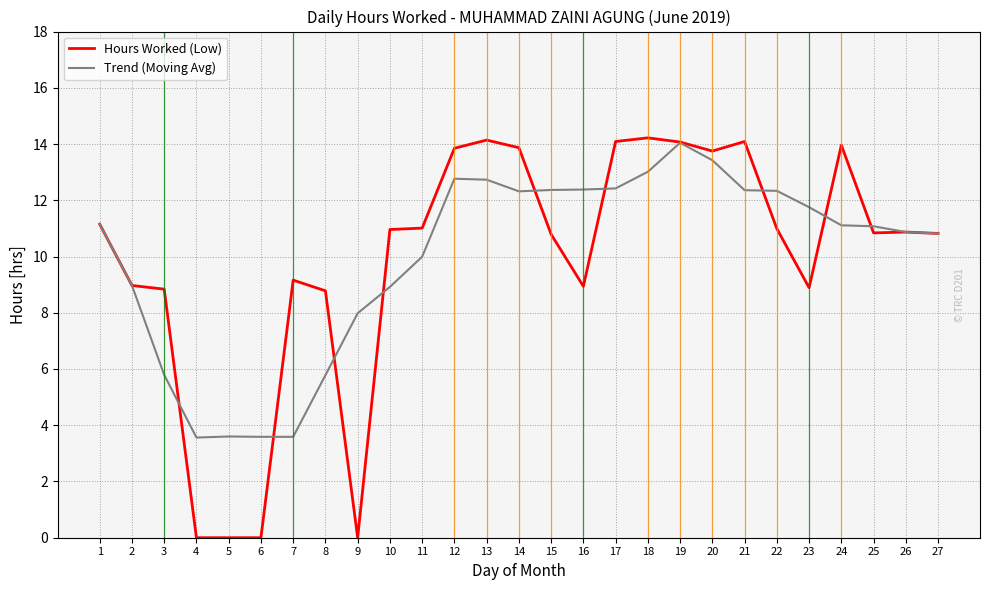

True or false: Trend (Moving Avg) has a value of 12.8 at 12.

True